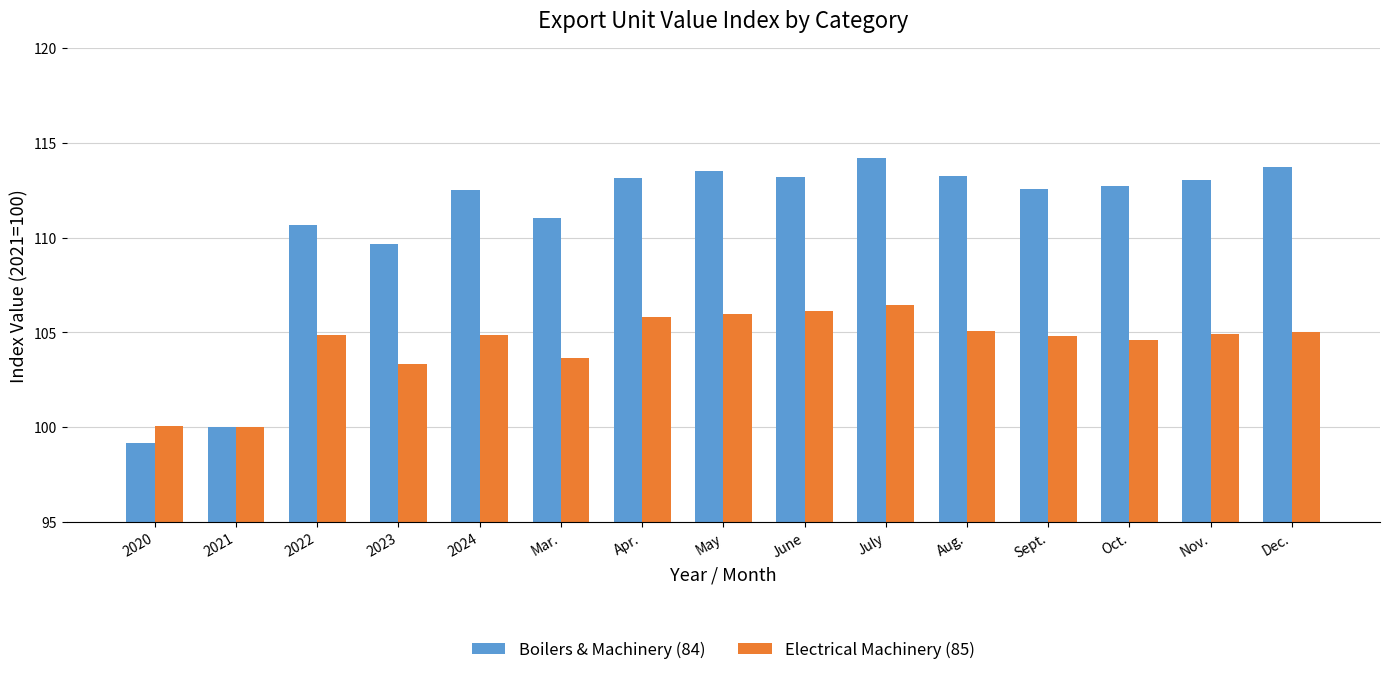

What is the value of the Electrical Machinery (85) bar at the 5th from the left?

104.9